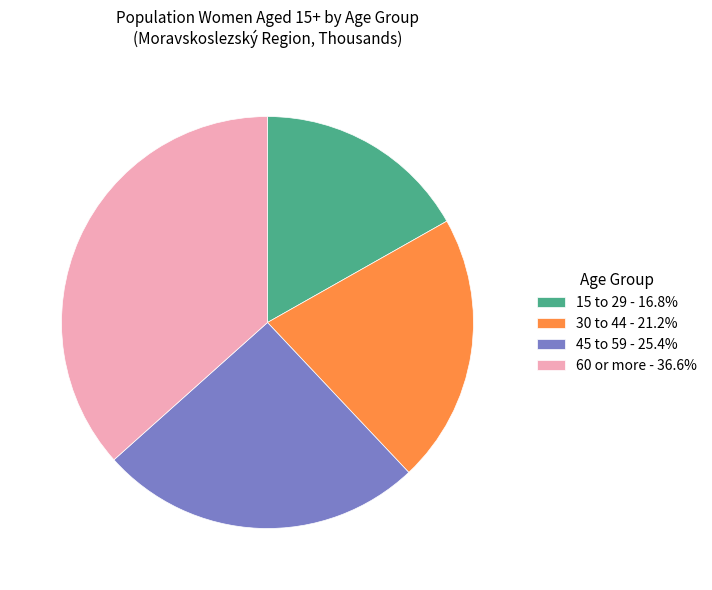

How many slices are in this pie chart?

4